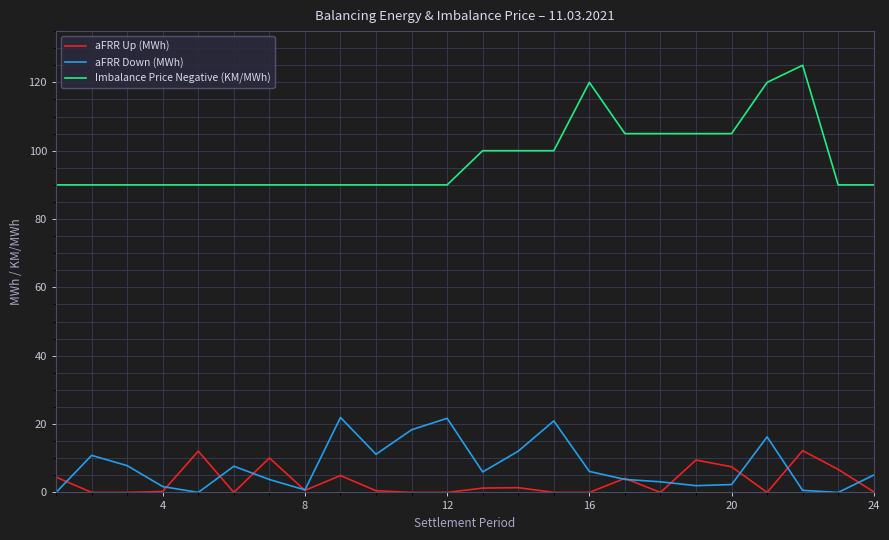

True or false: aFRR Down (MWh) and Imbalance Price Negative (KM/MWh) intersect in this chart.

False